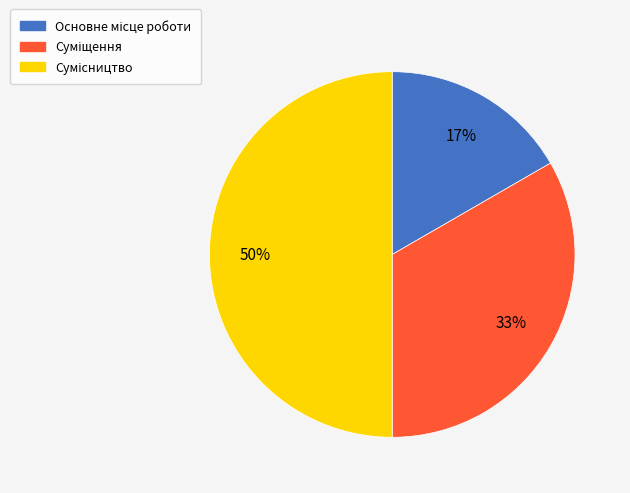

To the nearest percent, what is the difference between the largest and smallest slice percentages?

33%